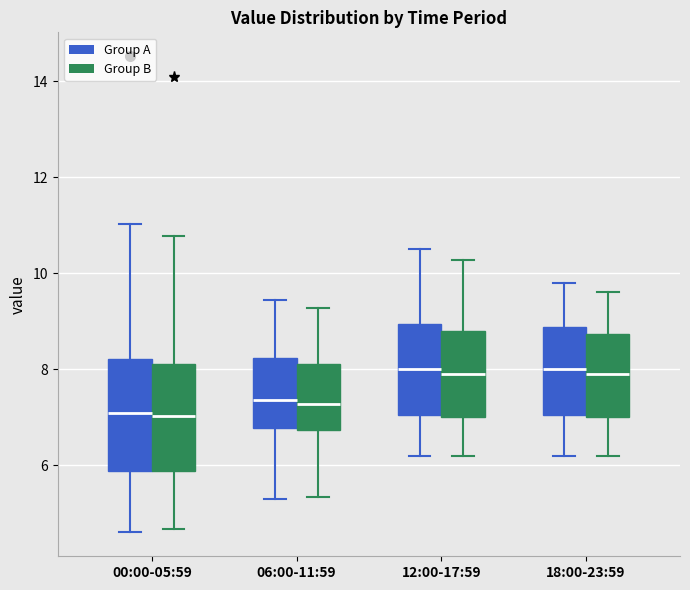

Reading left to right, read every box against the y-axis: the position of its median line, the range the box covers, and the ends of its whiskers. The values are not printed on the chart, so give them approximately, as read against the axis.

00:00-05:59 (Group A): median 7.0, box 5.8 to 8.2, whiskers 4.6 to 11.0
00:00-05:59 (Group B): median 7.0, box 5.8 to 8.0, whiskers 4.6 to 10.8
06:00-11:59 (Group A): median 7.4, box 6.8 to 8.2, whiskers 5.4 to 9.4
06:00-11:59 (Group B): median 7.2, box 6.8 to 8.2, whiskers 5.4 to 9.2
12:00-17:59 (Group A): median 8.0, box 7.0 to 9.0, whiskers 6.2 to 10.6
12:00-17:59 (Group B): median 8.0, box 7.0 to 8.8, whiskers 6.2 to 10.2
18:00-23:59 (Group A): median 8.0, box 7.0 to 8.8, whiskers 6.2 to 9.8
18:00-23:59 (Group B): median 8.0, box 7.0 to 8.8, whiskers 6.2 to 9.6